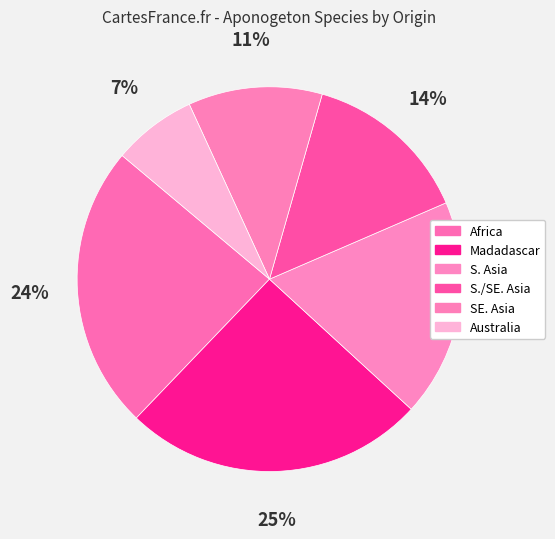

To the nearest percent, what is the difference between the S./SE. Asia and Africa slice percentages?

10%